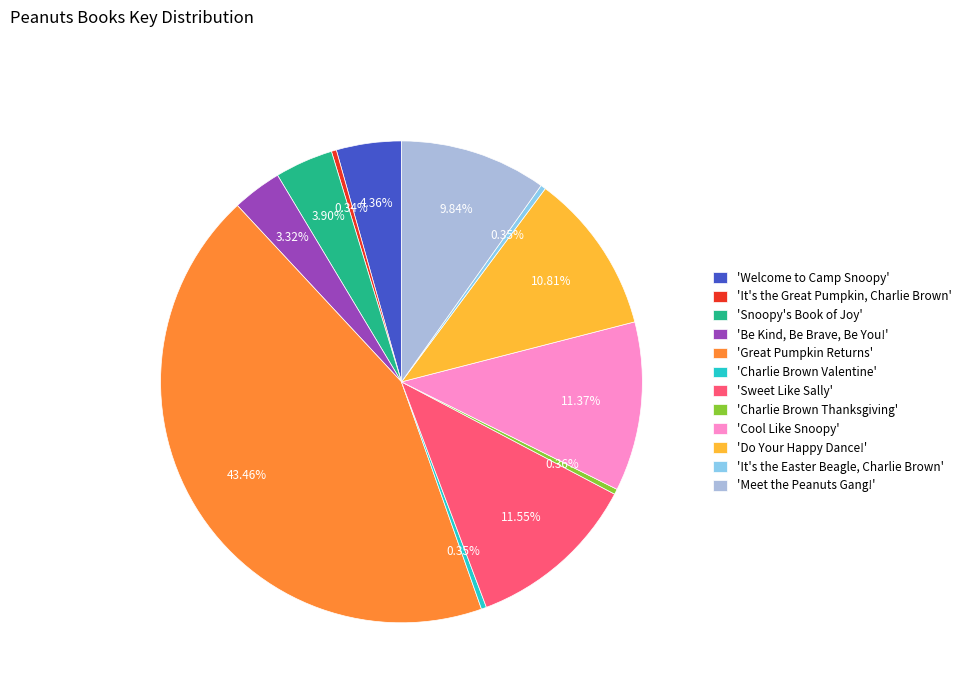

How many segments does this pie chart have?

12